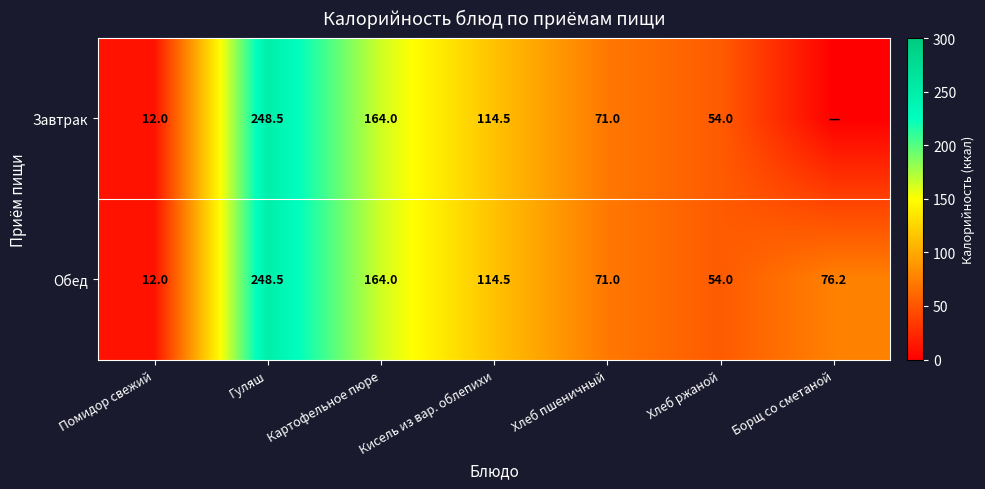

List the labels in order of Обед value, largest first.

Гуляш, Картофельное пюре, Кисель из вар. облепихи, Борщ со сметаной, Хлеб пшеничный, Хлеб ржаной, Помидор свежий